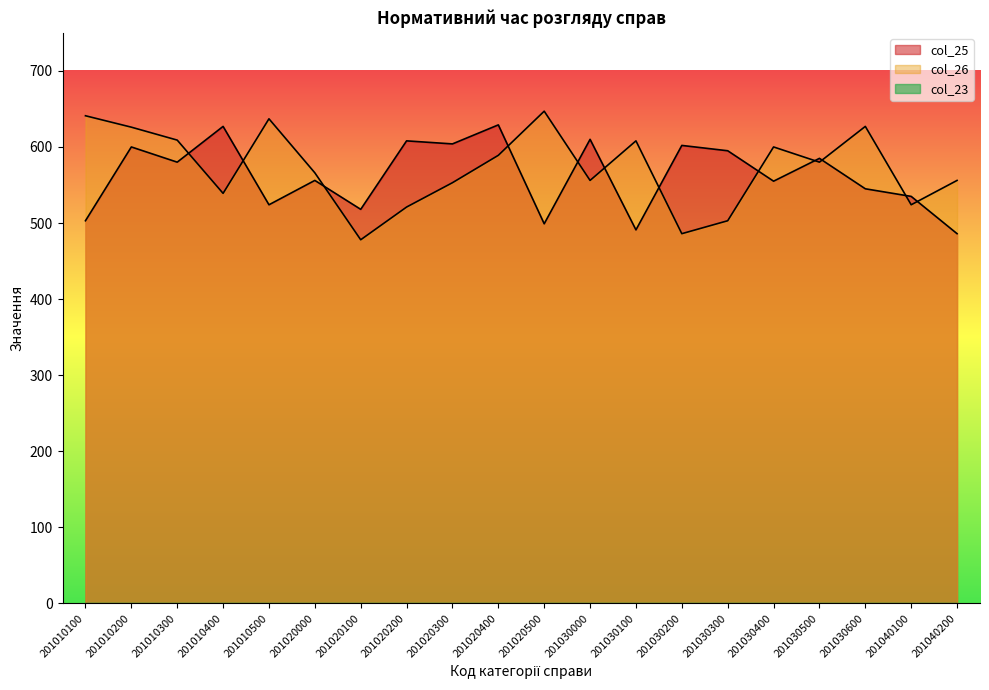

What is the difference between the second highest and second lowest values in the col_26 series?

155